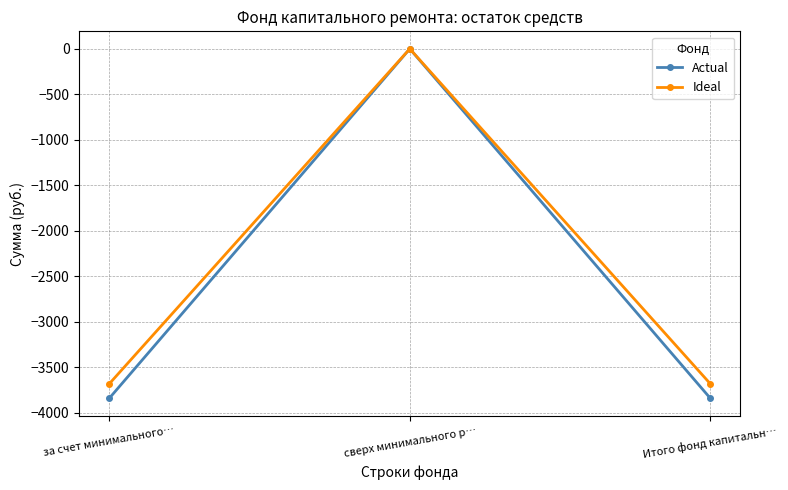

At which category is the sum across all series the highest?

сверх минимального р…